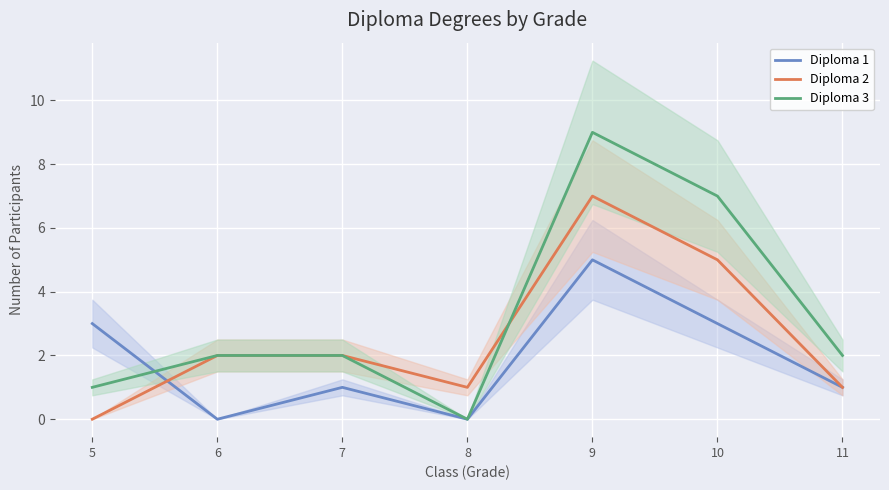

What is the difference between the highest and lowest values at 6?

2